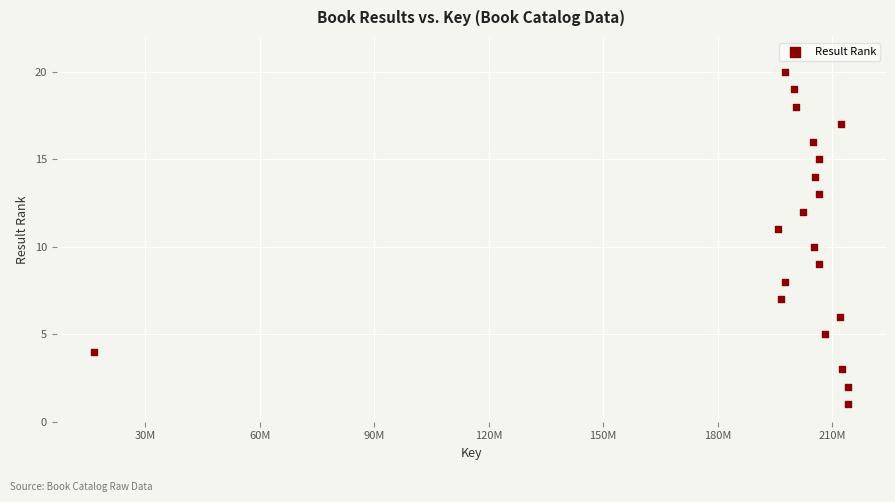

What is the range of X values (max minus min)?

197602931